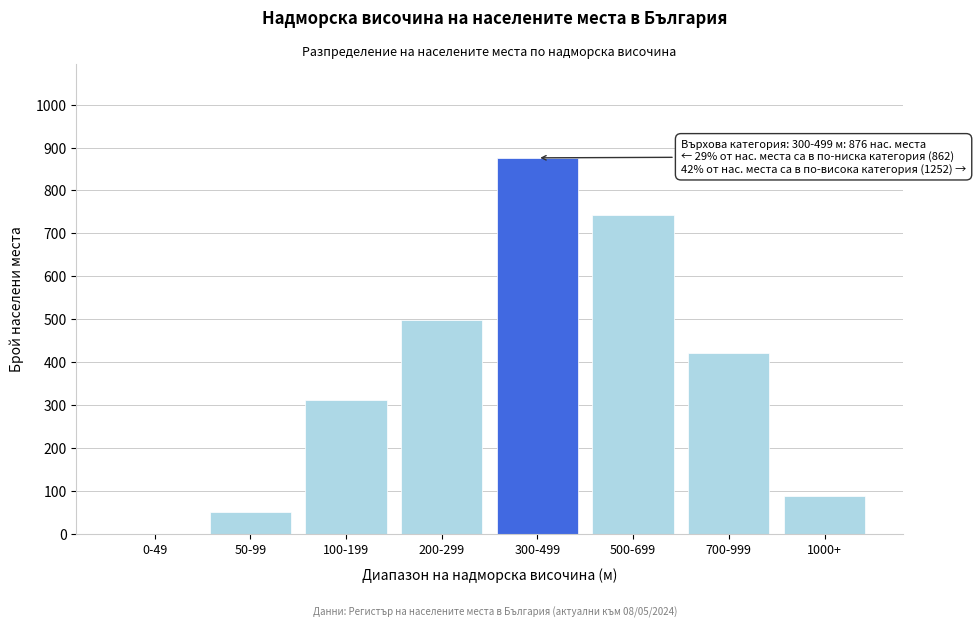

Reading right to left, extract all data points from this chart.

1000+=88	700-999=421	500-699=743	300-499=876	200-299=498	100-199=312	50-99=52	0-49=0